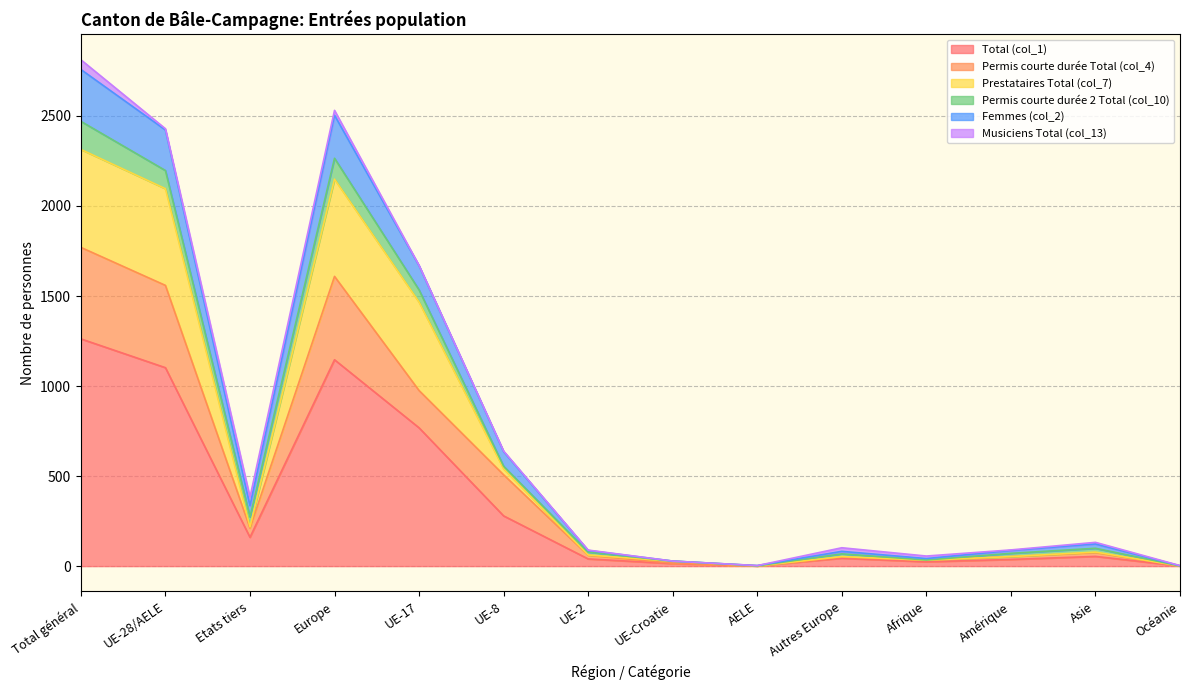

Which category has the highest value in the Total (col_1) series?

Total général